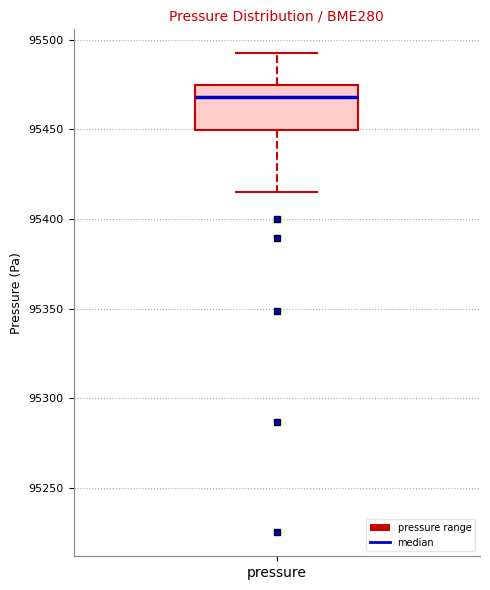

Transcribe this box plot: give where the median line is, the range the box spans, and where the two whiskers end, as read against the y-axis. The values are not printed on the chart, so give them approximately, as read against the axis.

median 95470, box 95450 to 95475, whiskers 95415 to 95490